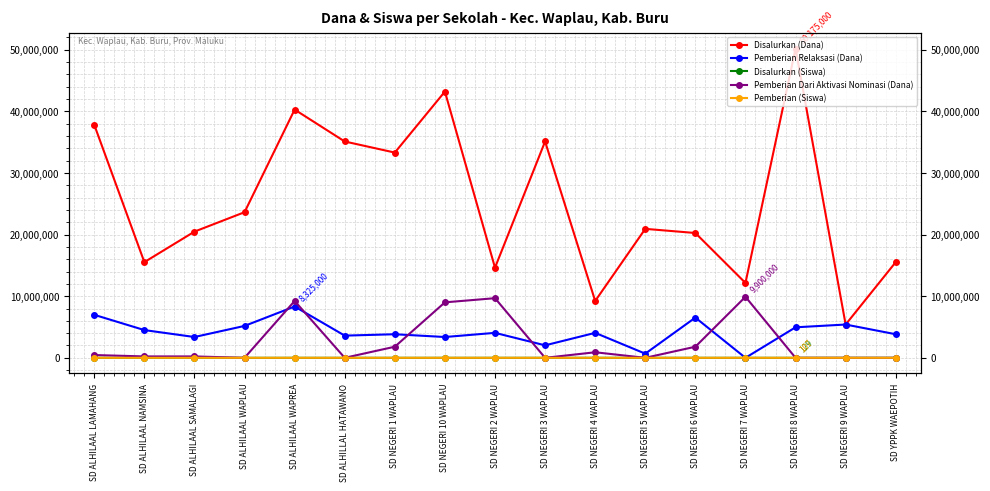

Is it true that Disalurkan (Dana) equals 37800000 at SD ALHILAAL LAMAHANG?

True